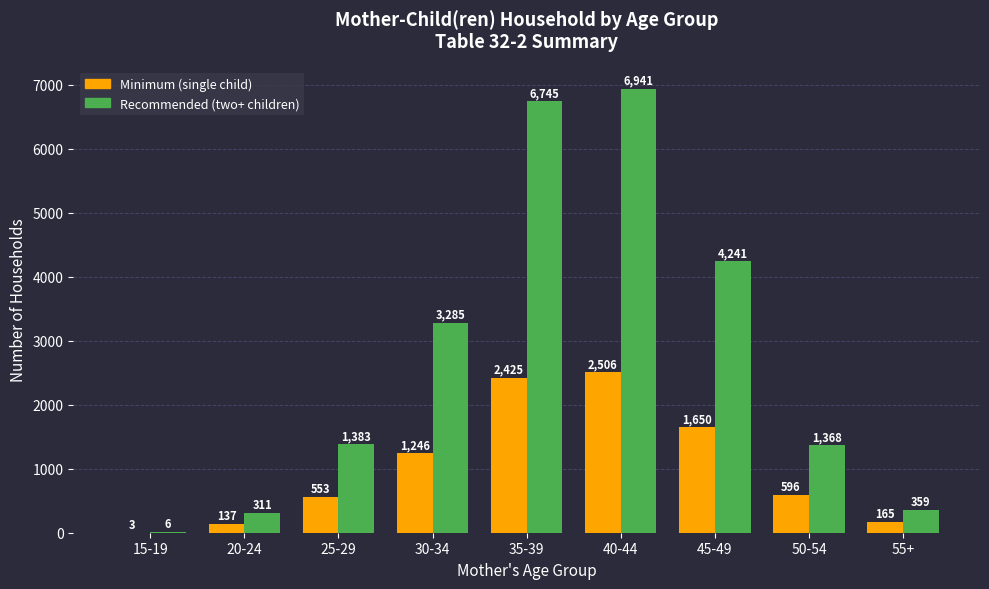

What is the total value across all series at 20-24?

448